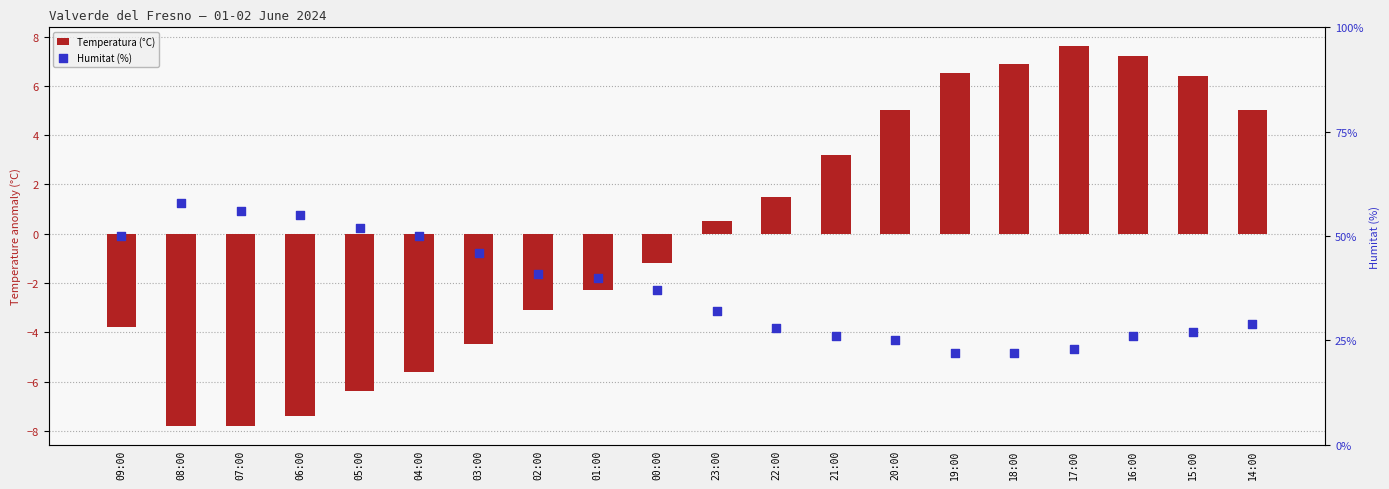

Which series has the largest Y range (max minus min)?

Humitat (%)